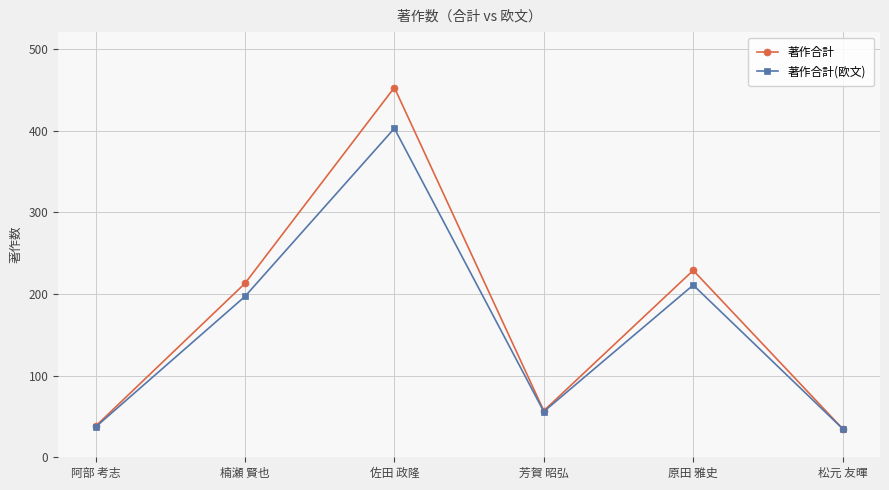

What is the average value of the 著作合計 series?

171